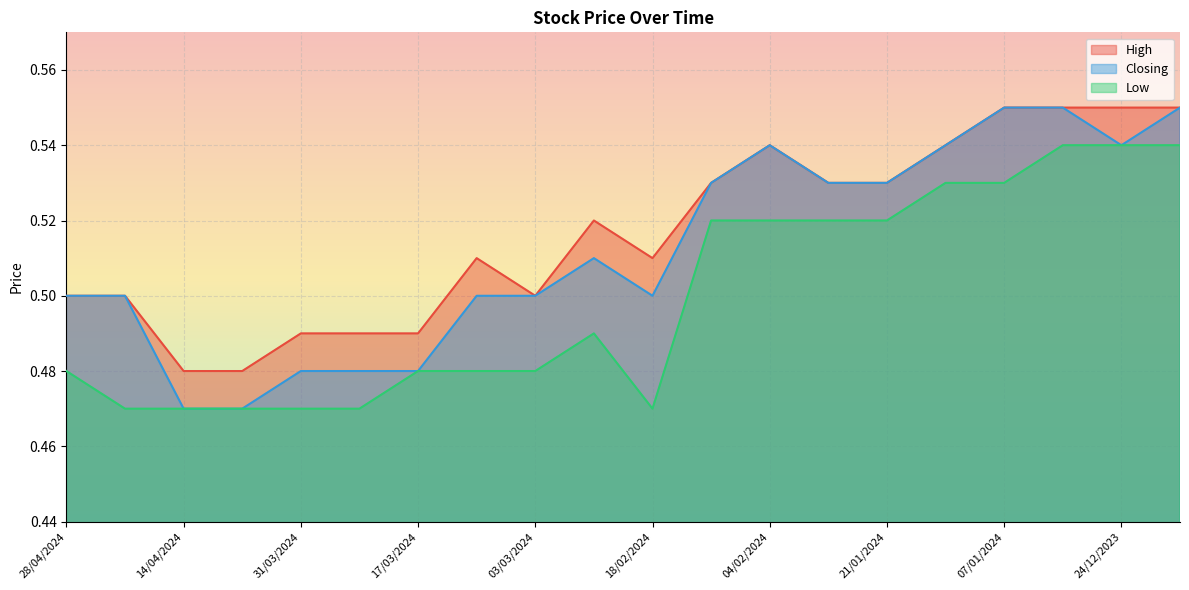

True or false: Closing has a value of 0.8 at 11/02/2024.

False